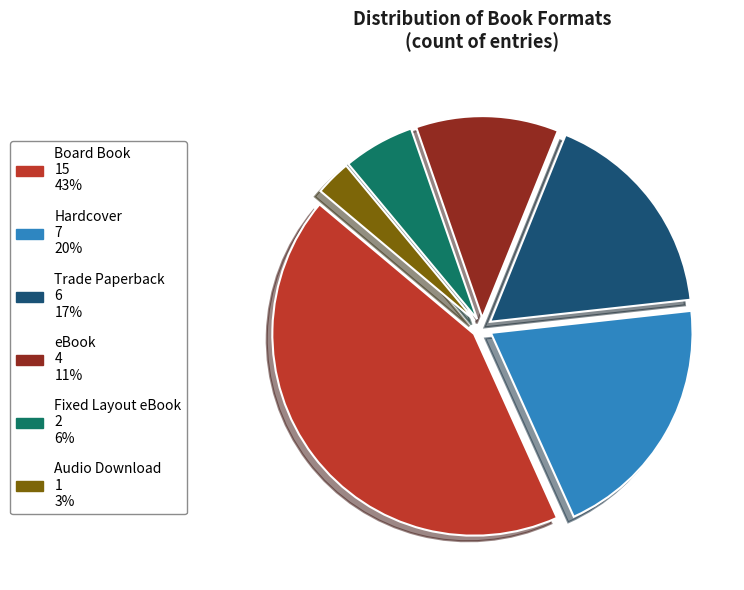

How many segments does this pie chart have?

6